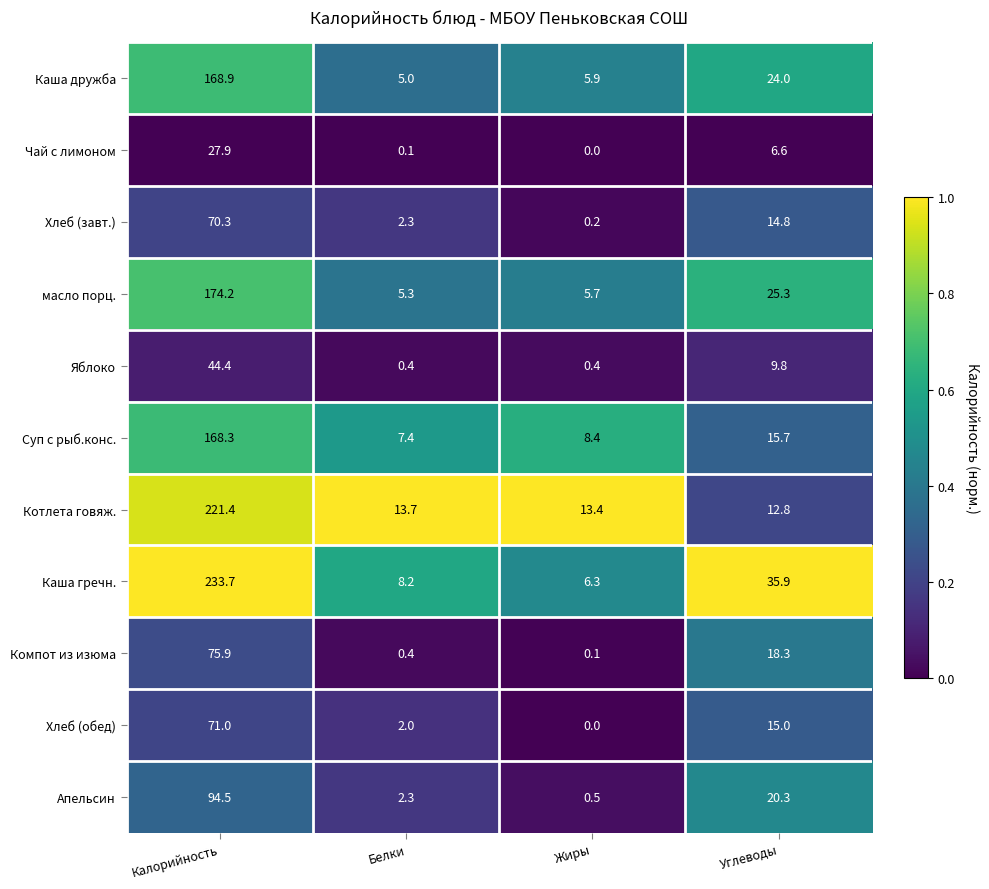

Rank the series at Калорийность from highest to lowest value.

Каша гречн., Котлета говяж., масло порц., Каша дружба, Суп с рыб.конс., Апельсин, Компот из изюма, Хлеб (обед), Хлеб (завт.), Яблоко, Чай с лимоном